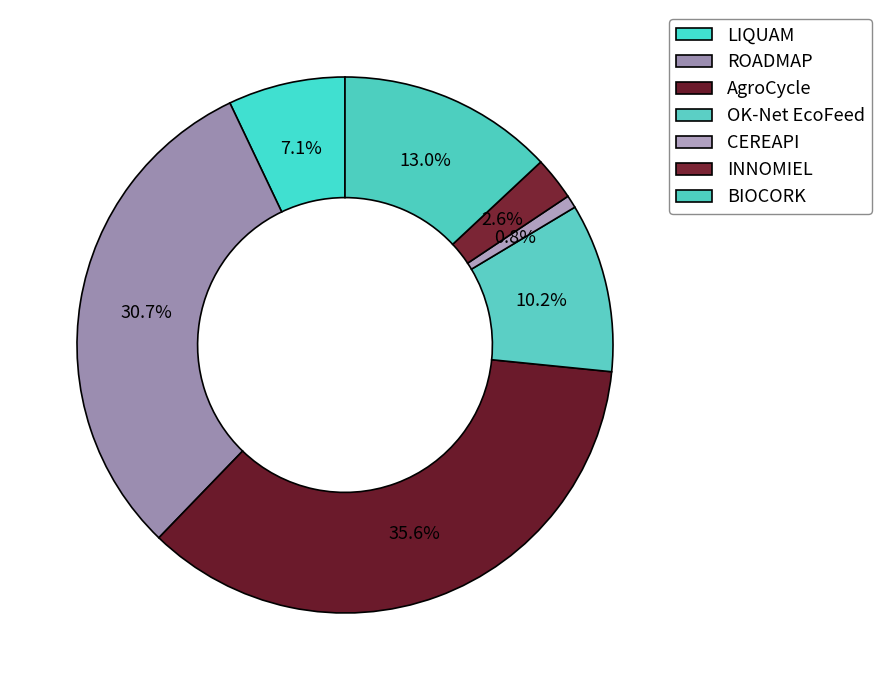

To the nearest percent, what percentage of the pie is ROADMAP?

31%